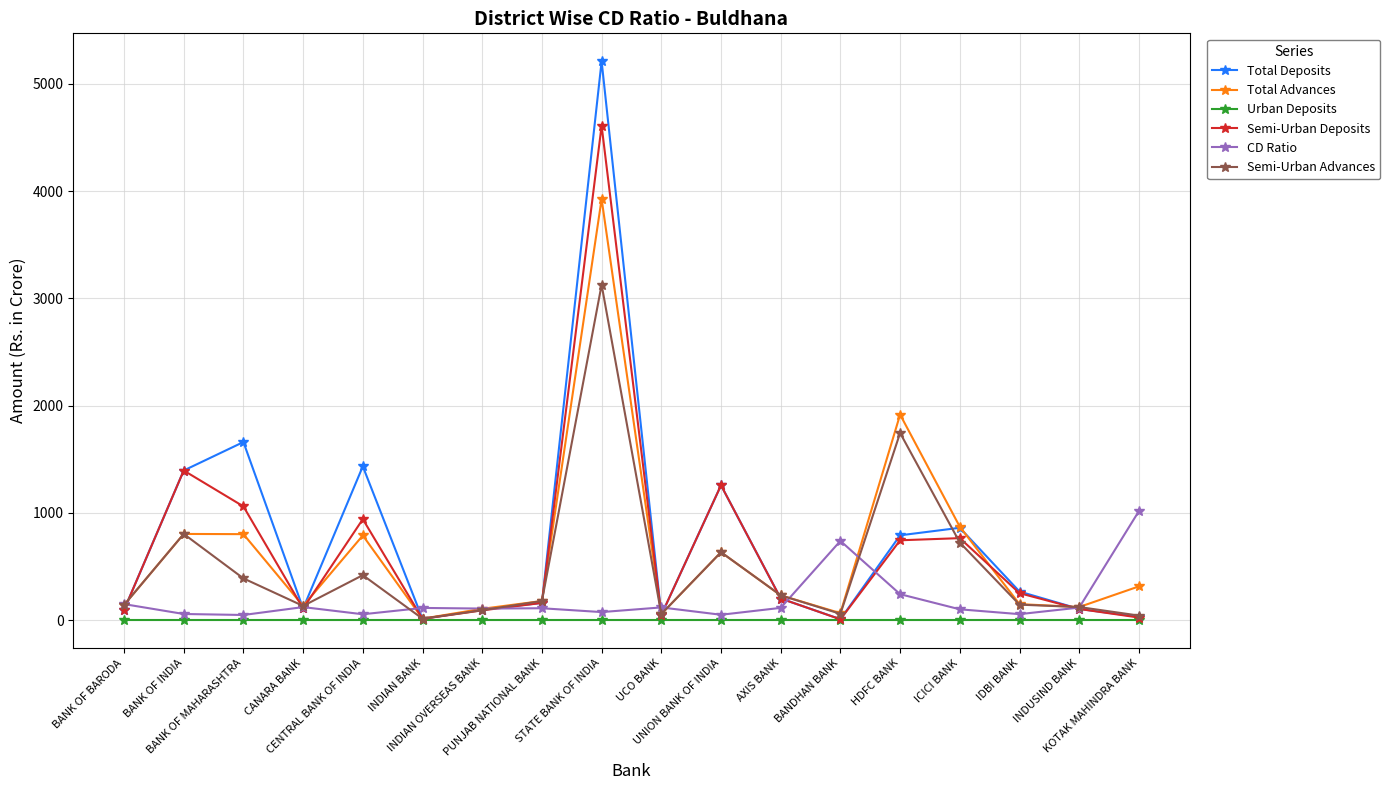

True or false: Total Advances has more than 2 points higher than both neighbors.

True